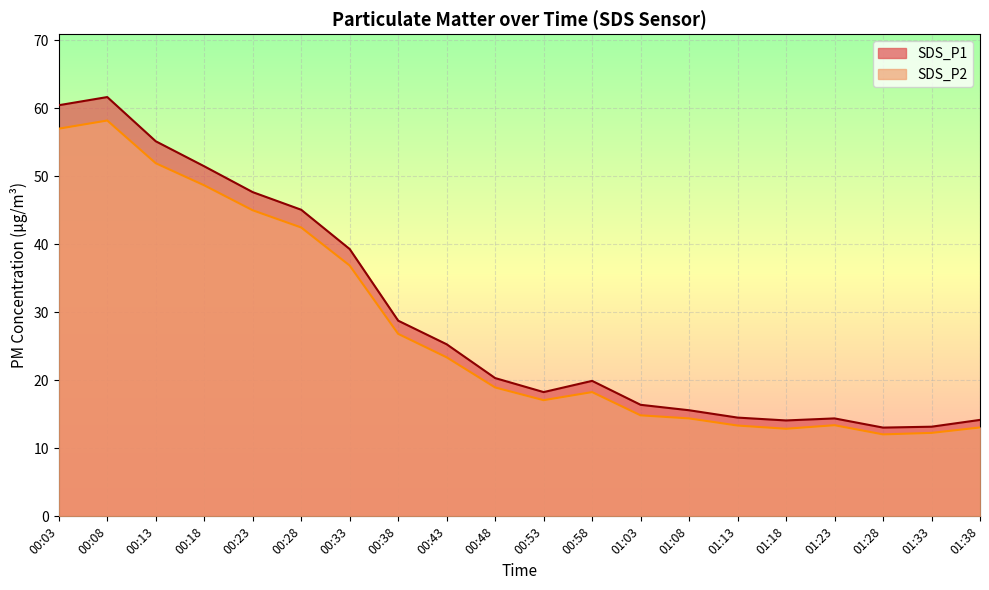

True or false: SDS_P1 and SDS_P2 cross at least once.

False